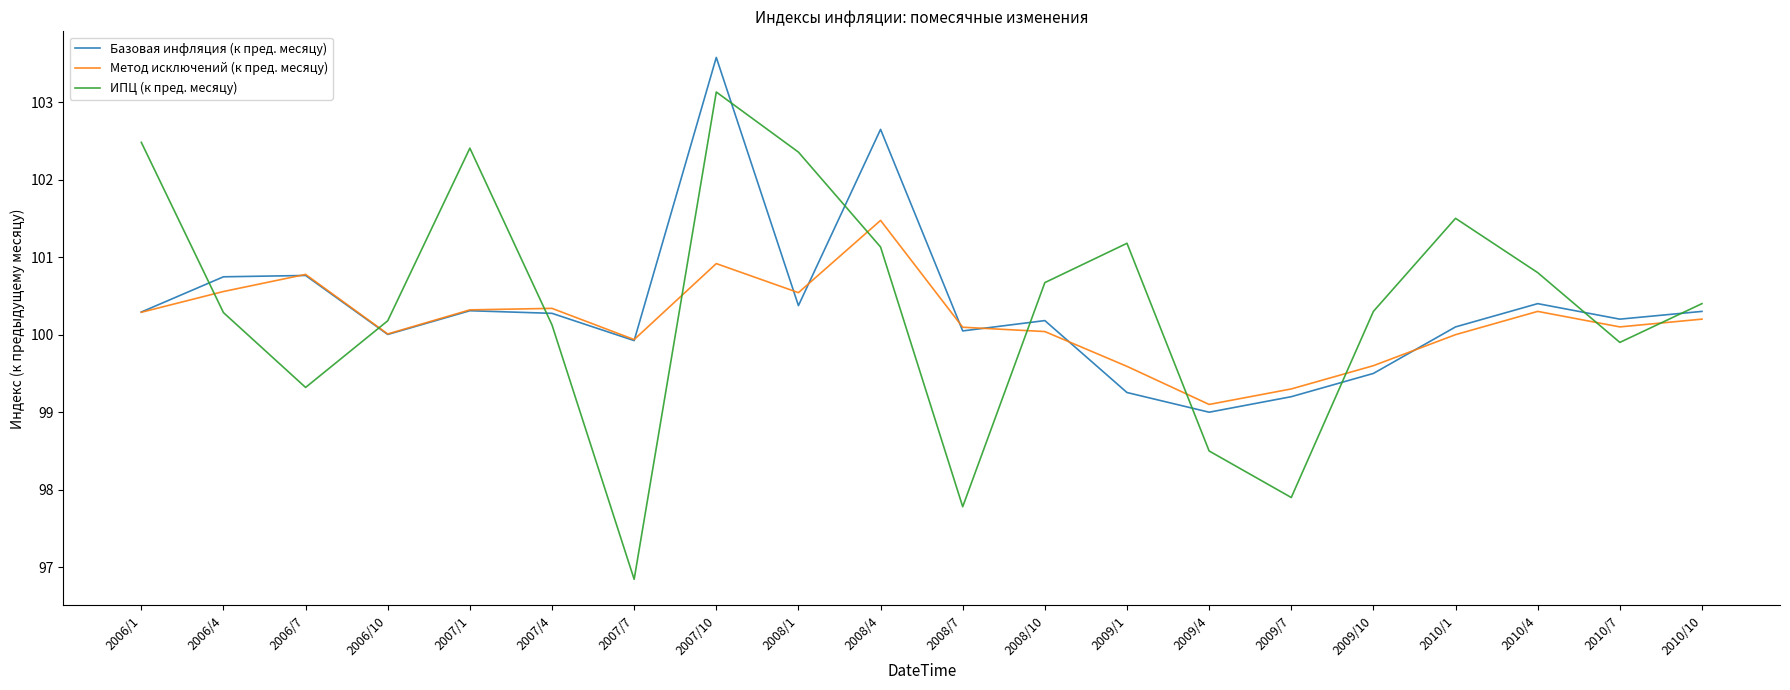

At which category is the sum across all series the highest?

2007/10